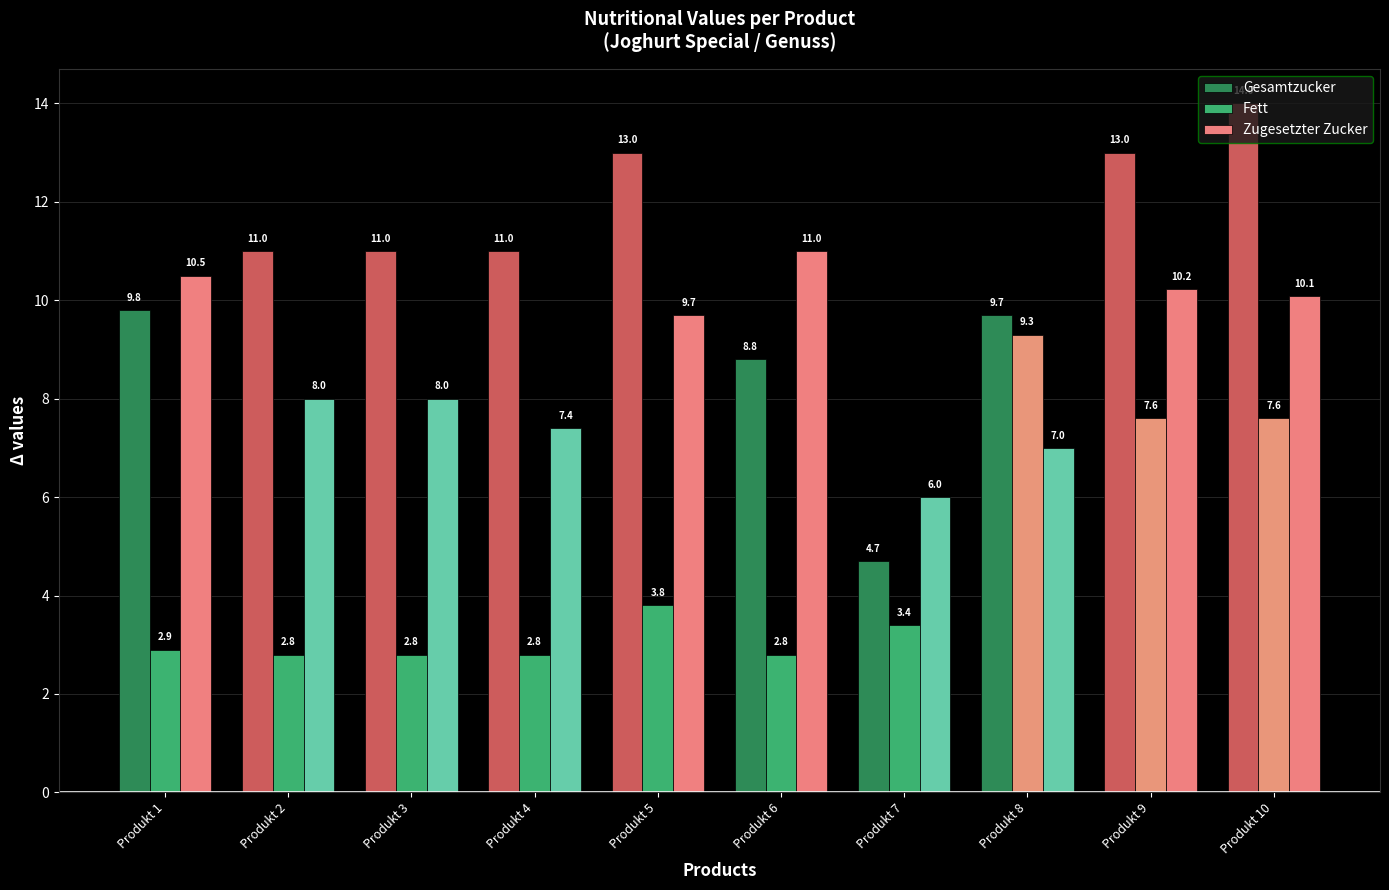

How many groups of bars are there?

10